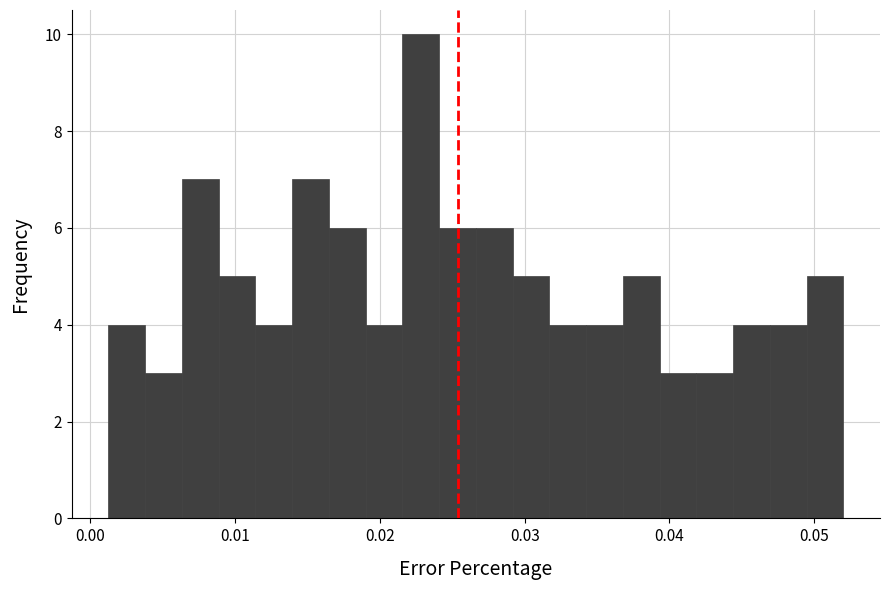

Around what value on the x-axis is the tallest bar? Give the approximate position of its centre, as read against the axis.

0.023